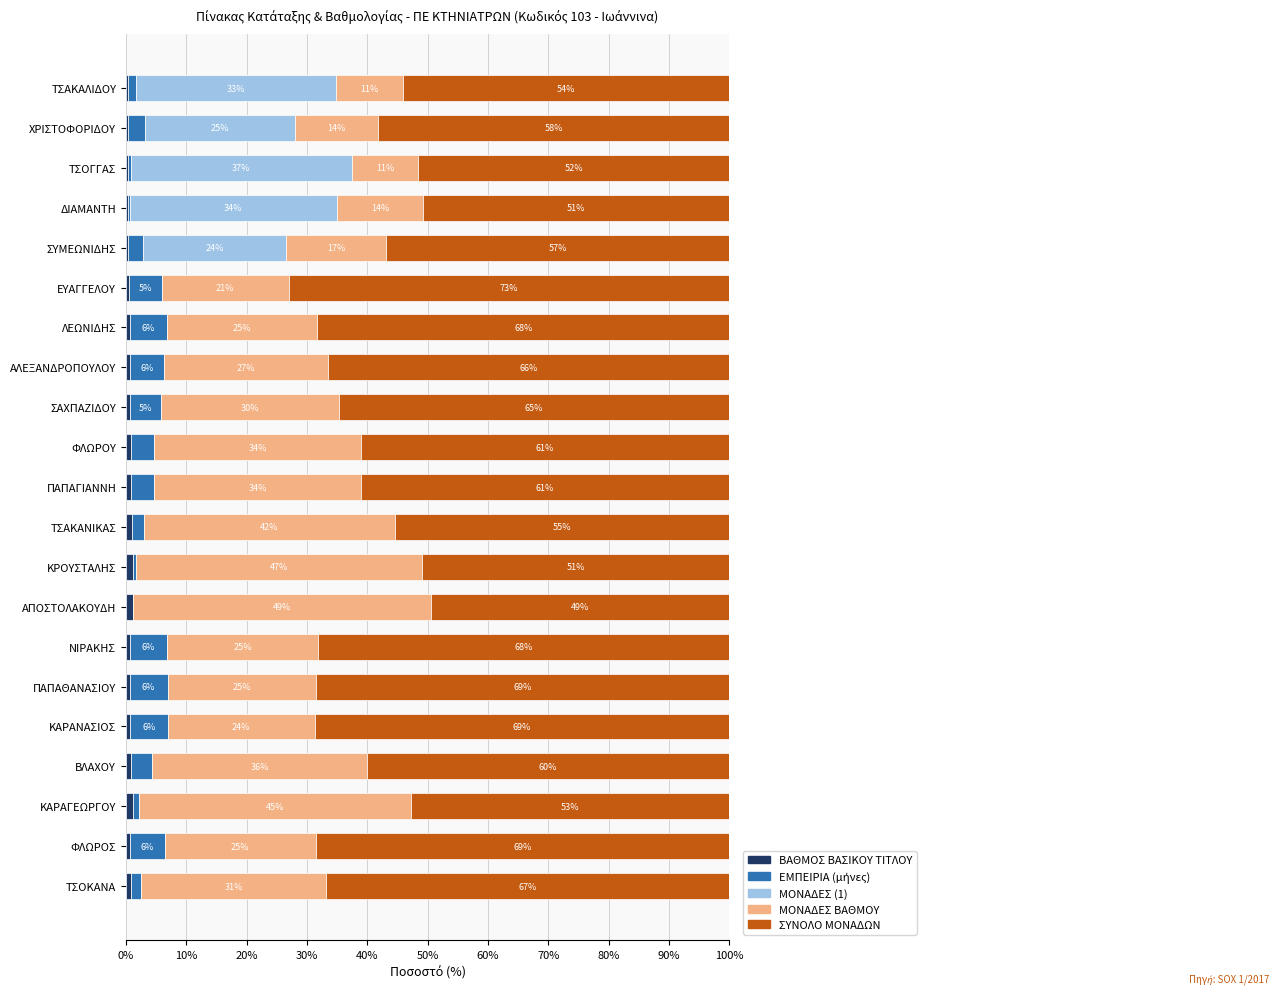

How many bars are there in total?

105